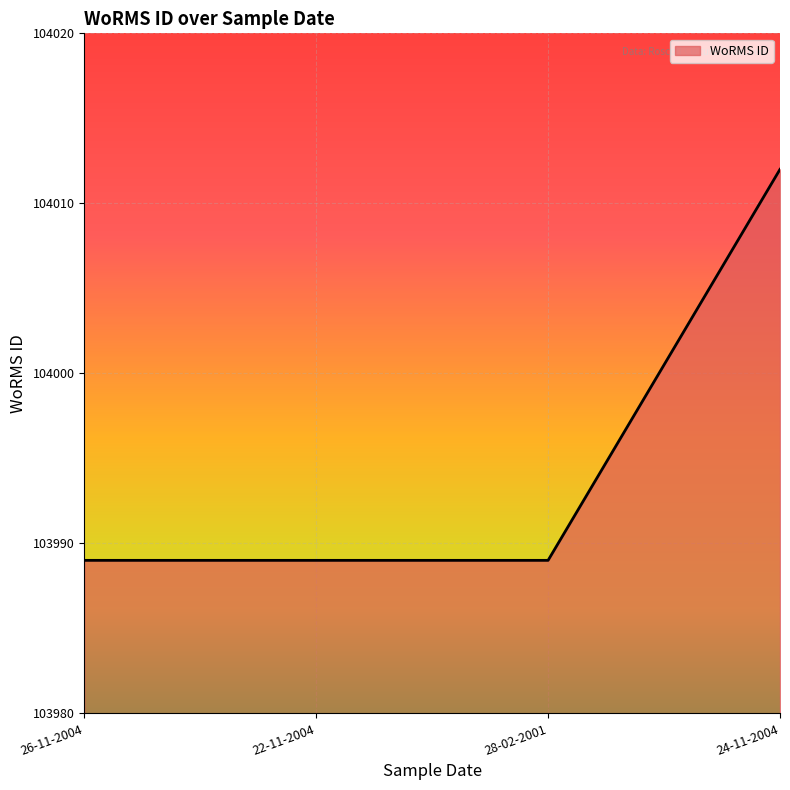

What is the approximate value at 26-11-2004, to the nearest 5?

103990